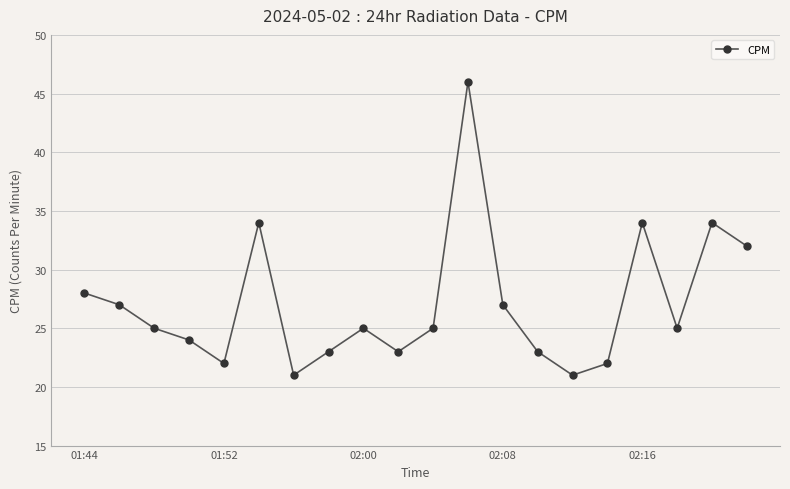

Does the chart display data point markers on the line(s)?

Yes